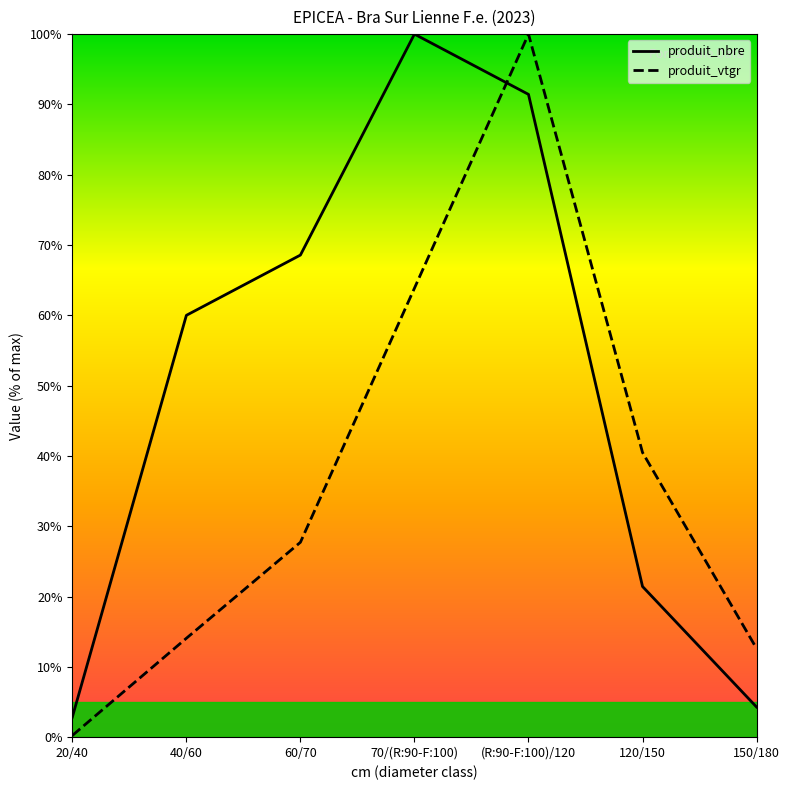

What is the smallest value displayed?

0.2